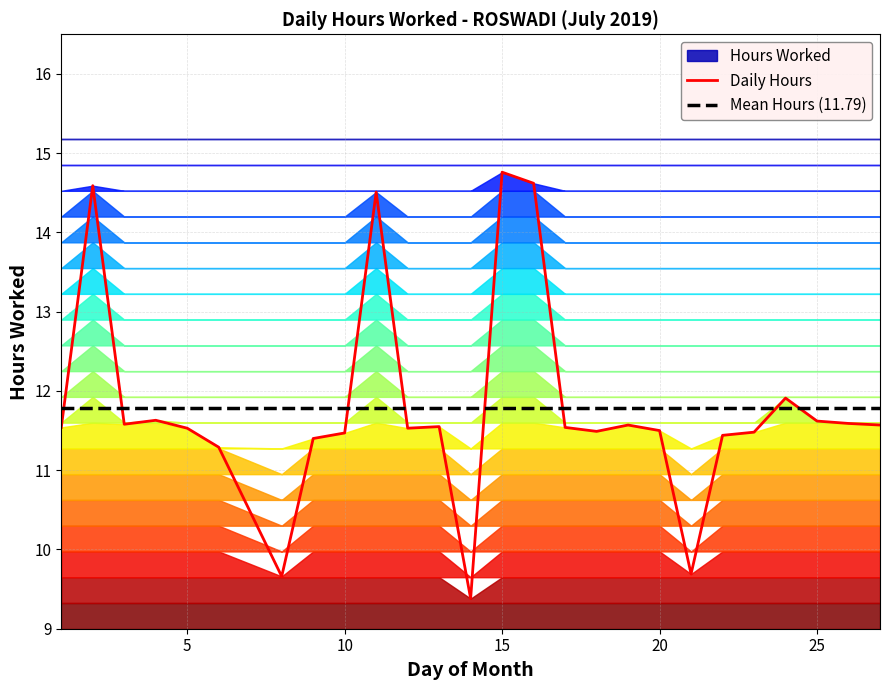

Which series has the largest range (max minus min)?

Daily Hours